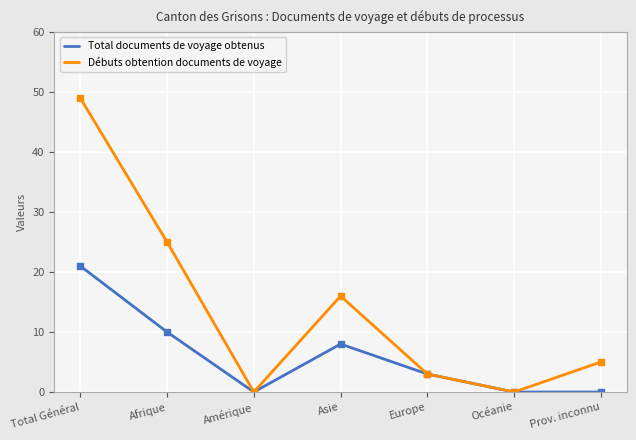

Where does the Total documents de voyage obtenus series first go above 3?

Total Général